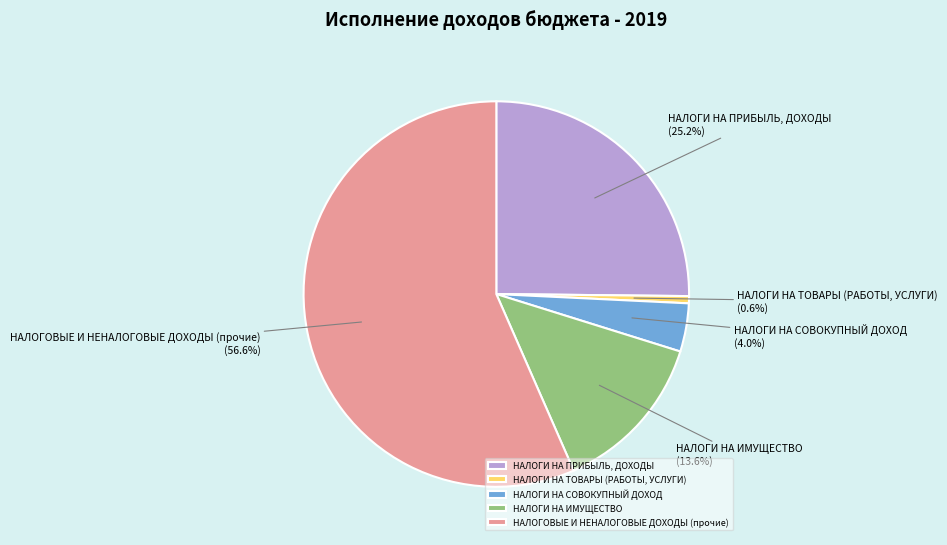

To the nearest percent, what percentage of the pie is НАЛОГОВЫЕ И НЕНАЛОГОВЫЕ ДОХОДЫ (прочие)?

57%